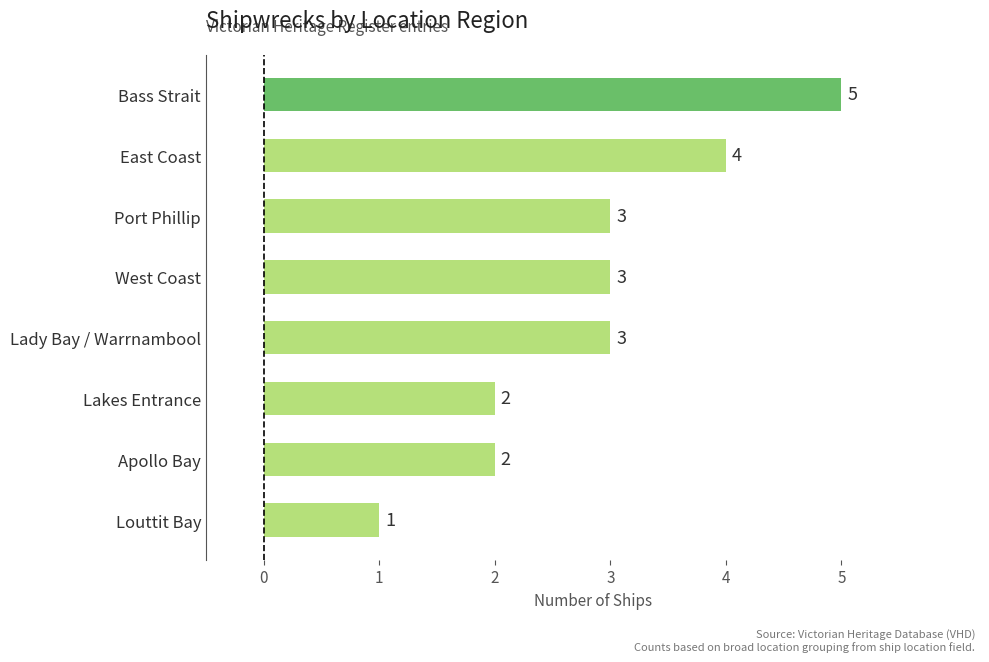

Is it true that the value at Bass Strait is 5?

True